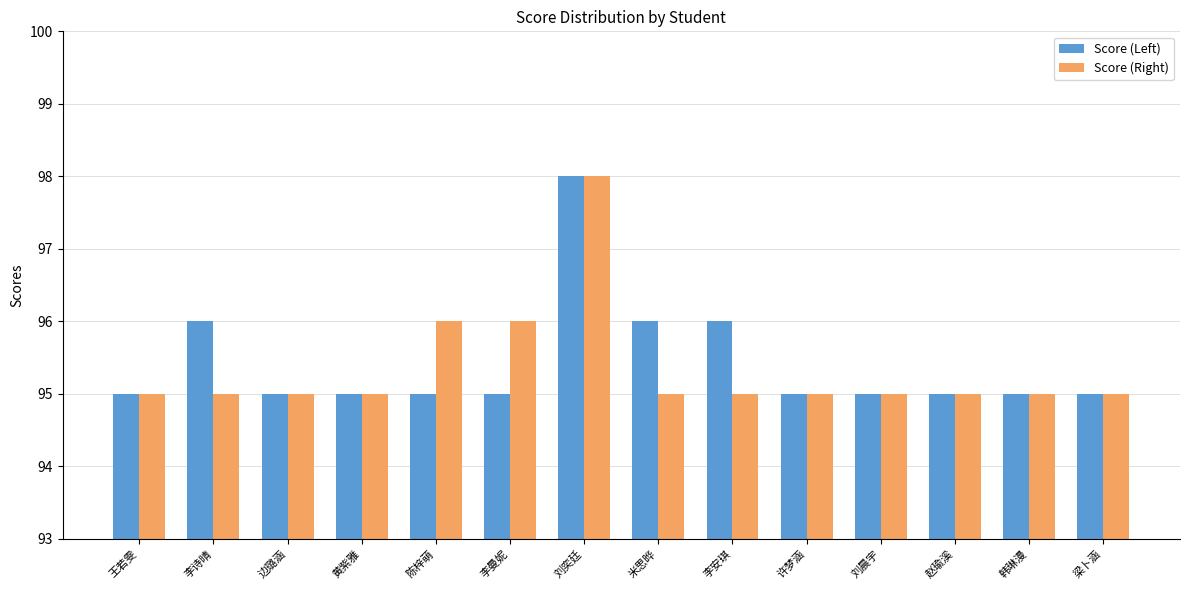

What is the approximate value of Score (Left) at 梁卜涵?

95